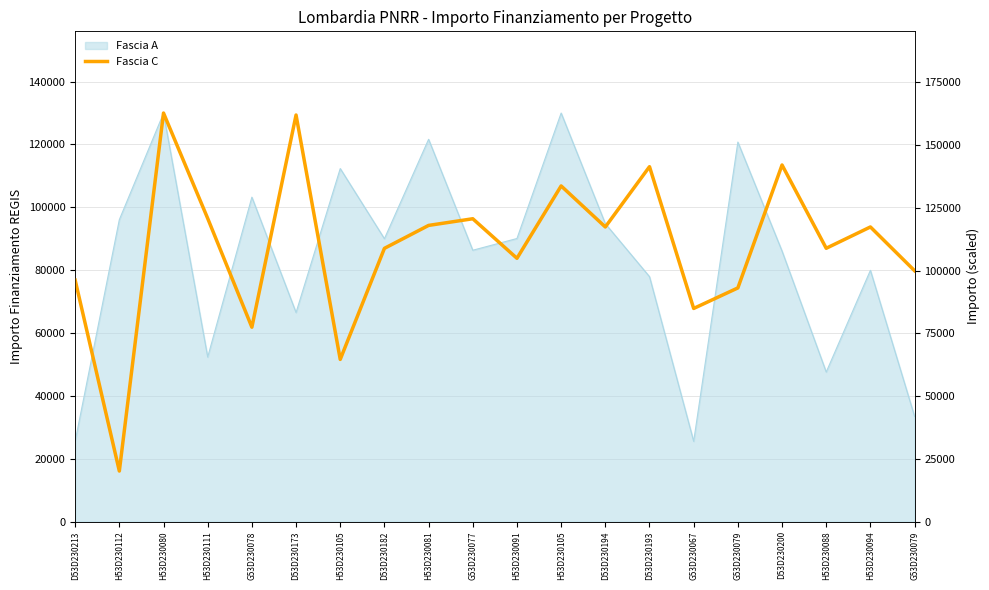

How many categories are shown in the chart?

20